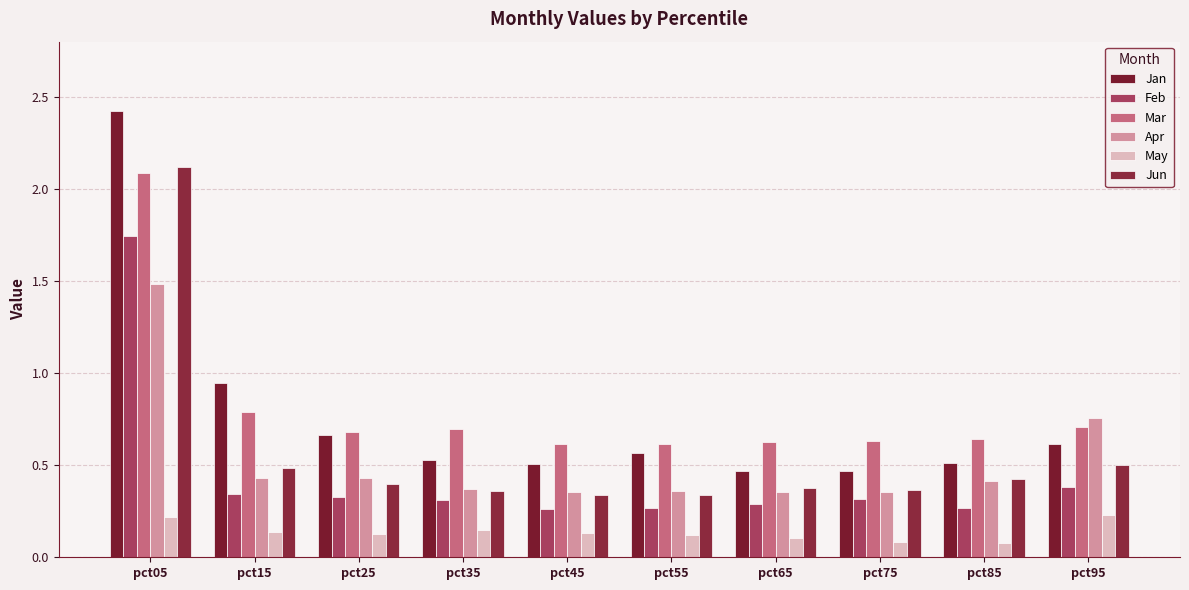

What is the total value across all series at pct15?

3.1